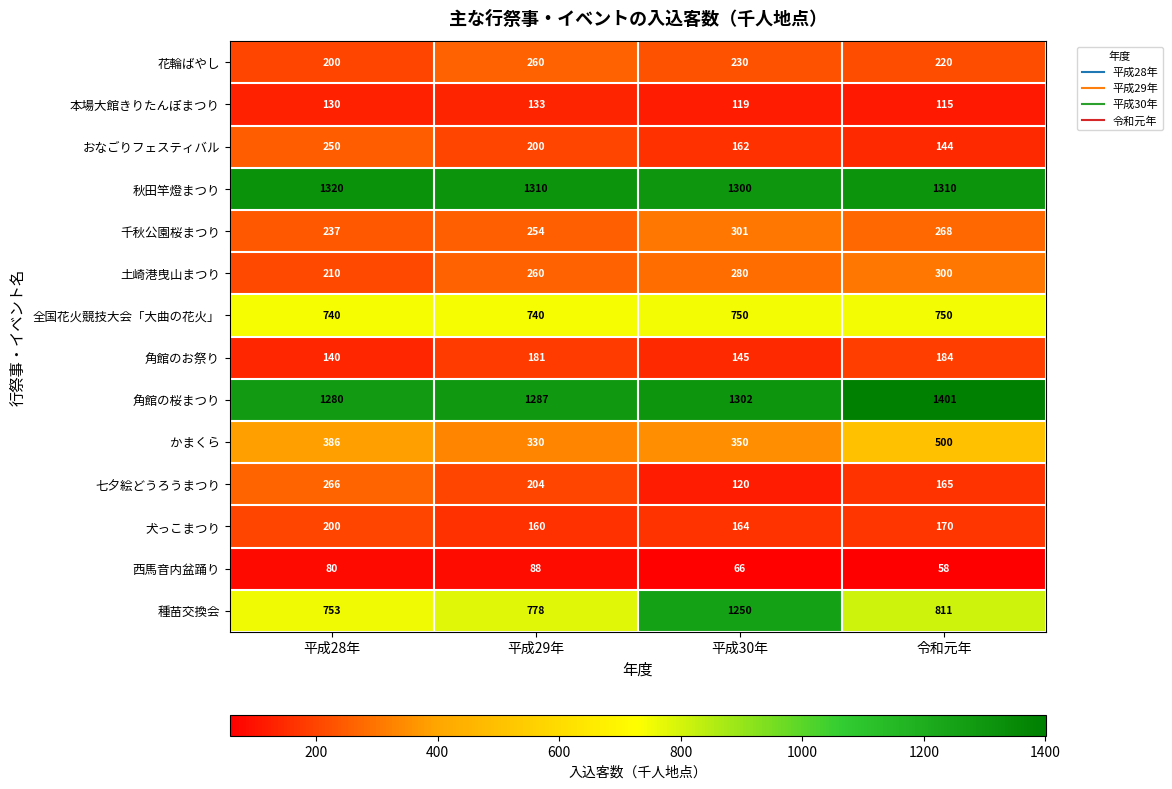

List the series in order of their peak value, highest first.

角館の桜まつり, 秋田竿燈まつり, 種苗交換会, 全国花火競技大会「大曲の花火」, かまくら, 千秋公園桜まつり, 土崎港曳山まつり, 七夕絵どうろうまつり, 花輪ばやし, おなごりフェスティバル, 犬っこまつり, 角館のお祭り, 本場大館きりたんぽまつり, 西馬音内盆踊り